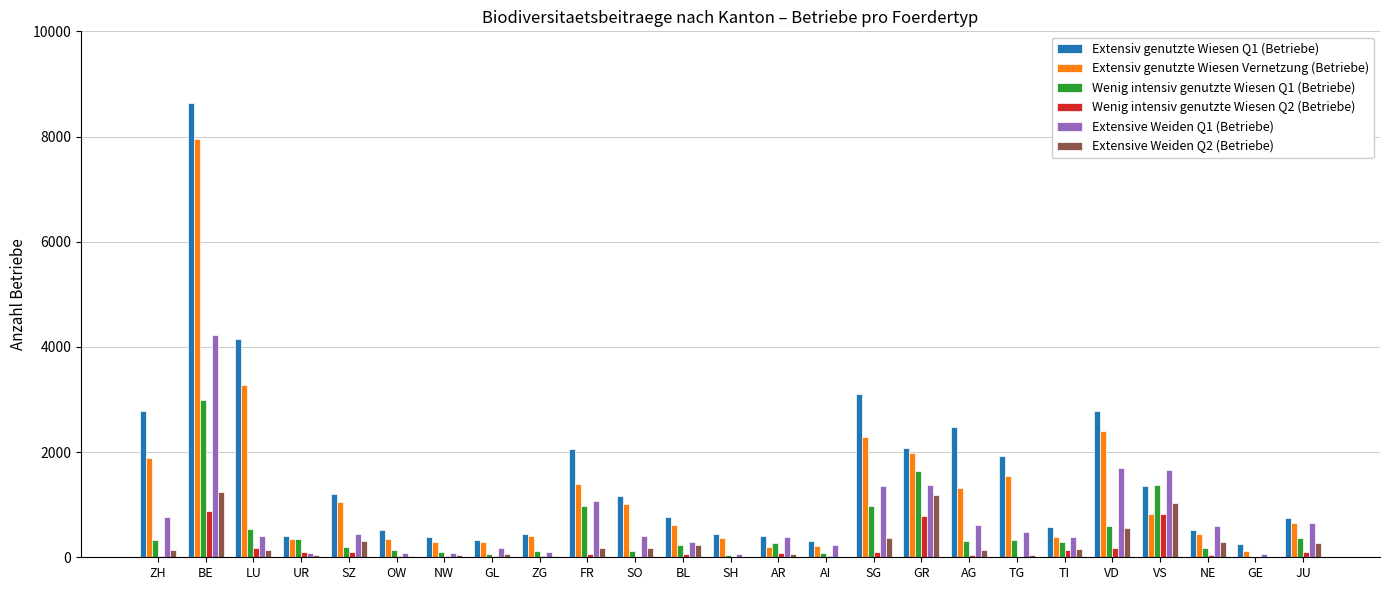

Where does the Extensiv genutzte Wiesen Vernetzung (Betriebe) series first go above 653?

ZH